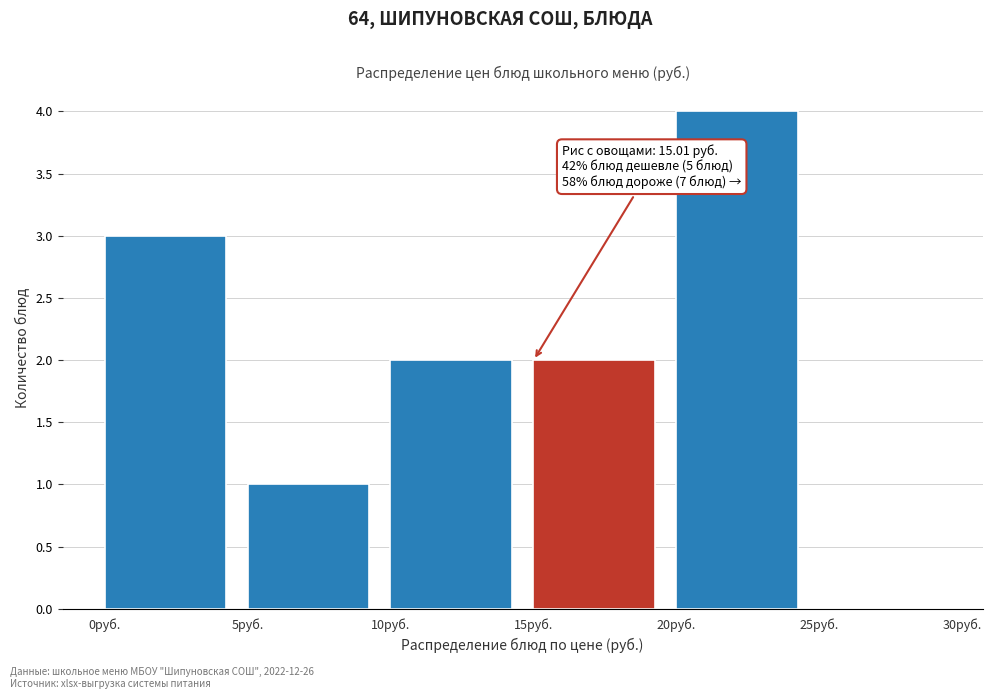

Over which range of the x-axis is the bar tallest?

20 to 25